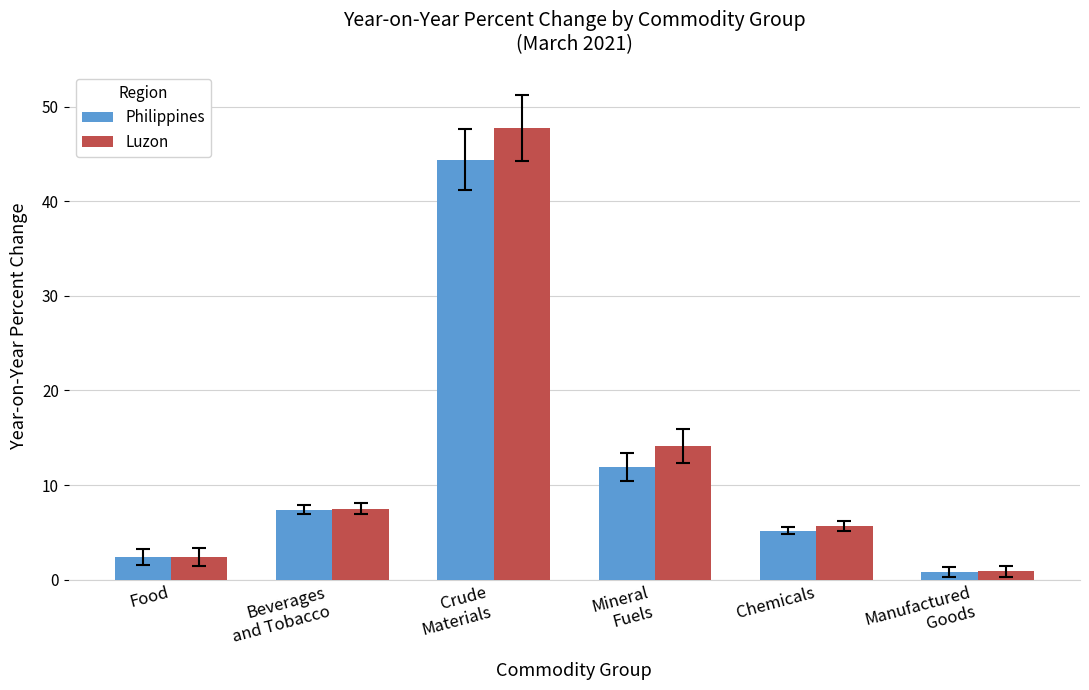

What position from the right is Chemicals?

2